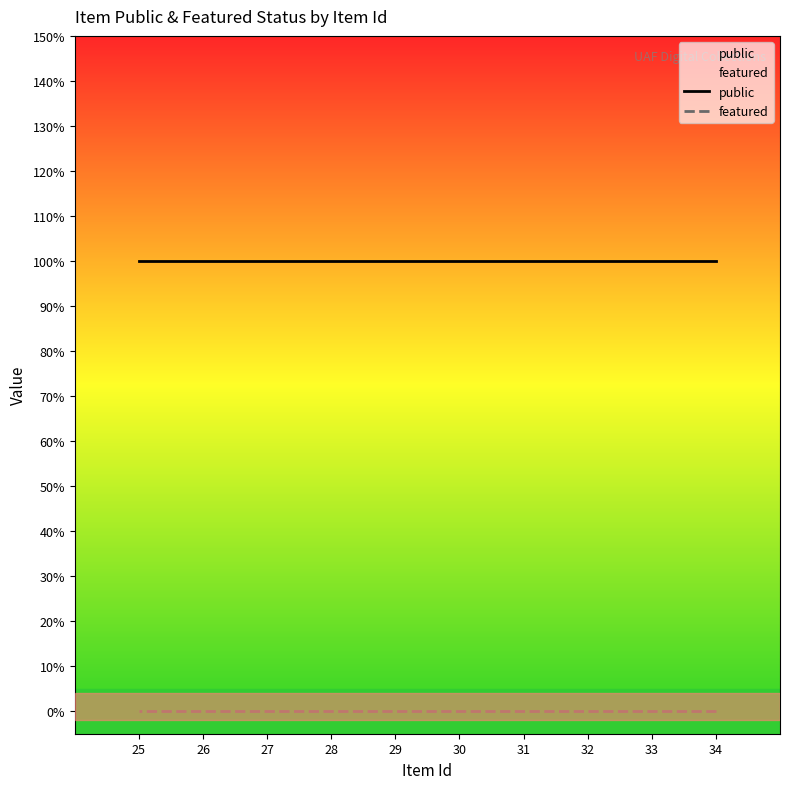

What is the average value of the public series?

1